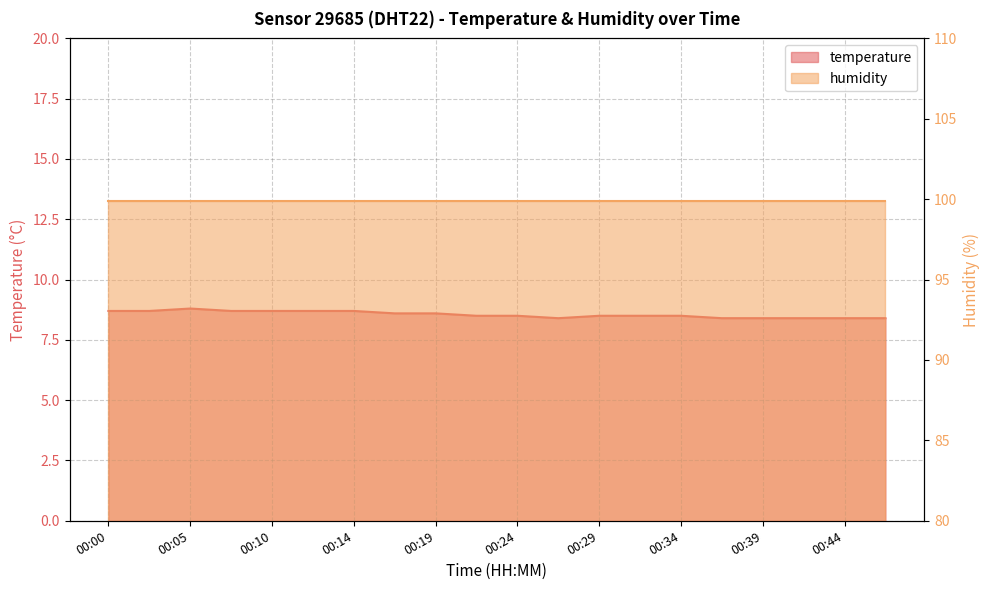

How many interior local valleys (lower than both neighbors) does the data have?

1